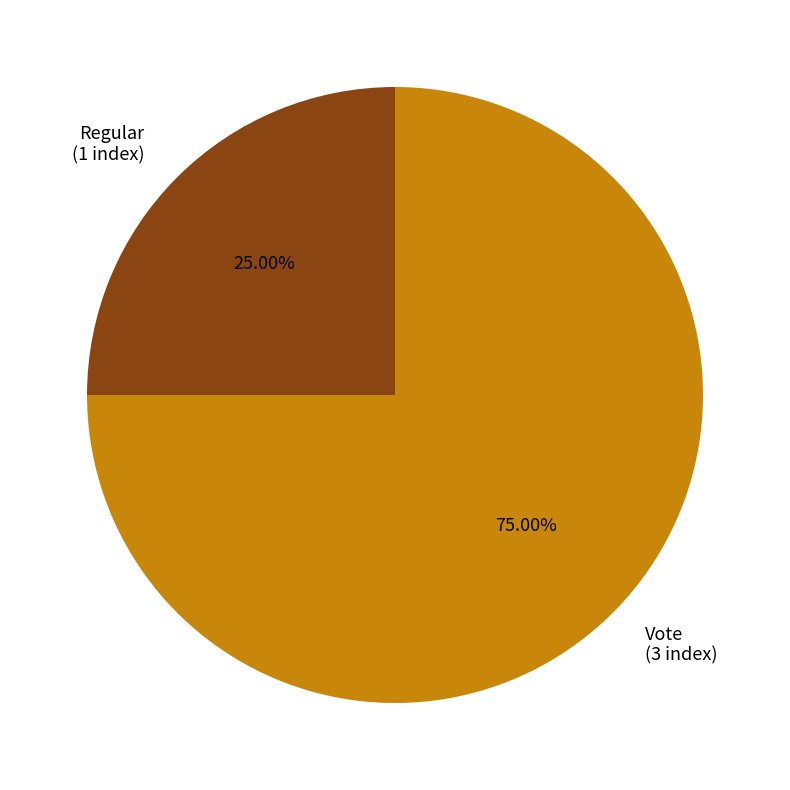

How many segments does this pie chart have?

2